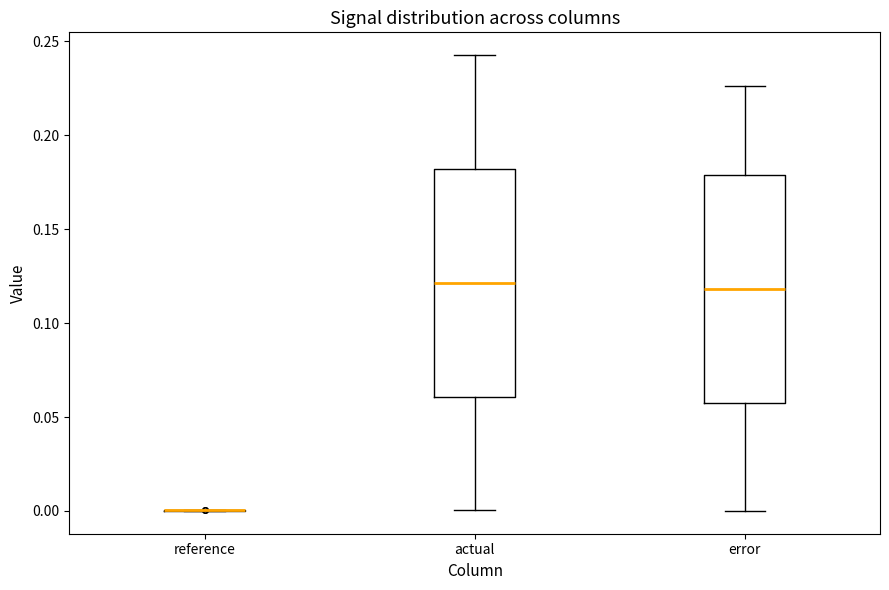

Reading left to right, read every box against the y-axis: the position of its median line, the range the box covers, and the ends of its whiskers. The values are not printed on the chart, so give them approximately, as read against the axis.

reference: box collapsed to a line at 0.000, whiskers 0.000 to 0.000
actual: median 0.120, box 0.060 to 0.180, whiskers 0.000 to 0.245
error: median 0.120, box 0.060 to 0.180, whiskers 0.000 to 0.225